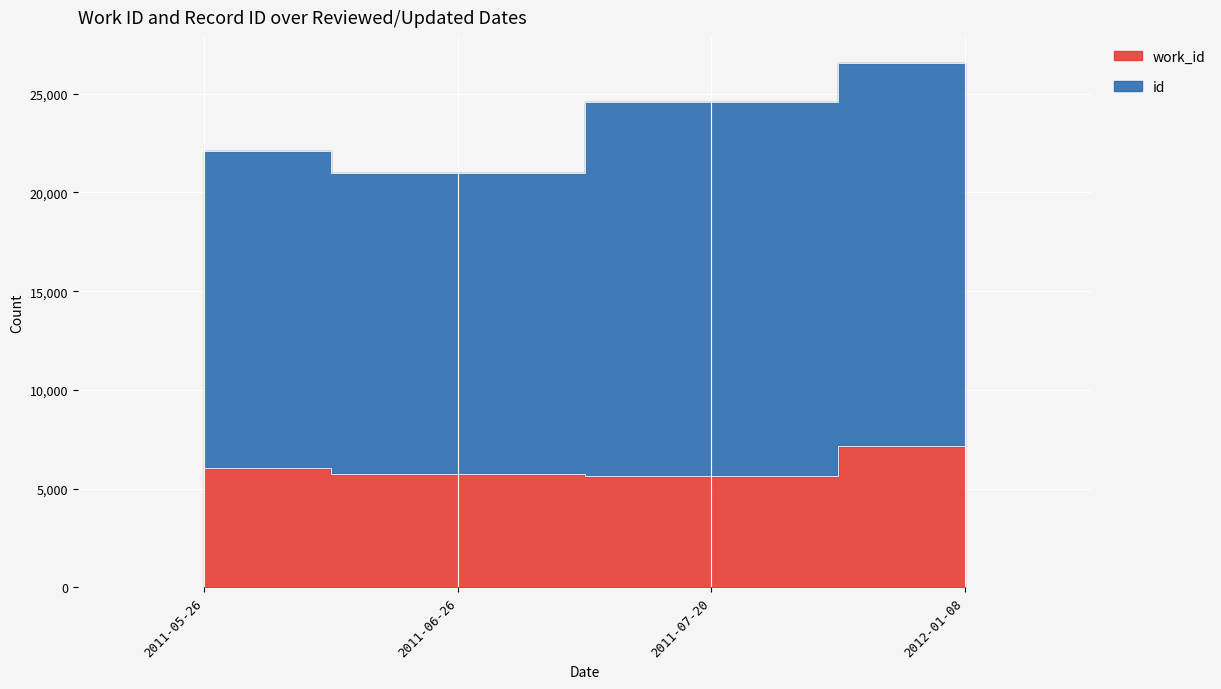

What is the label of the 4th point from the left?

2012-01-08